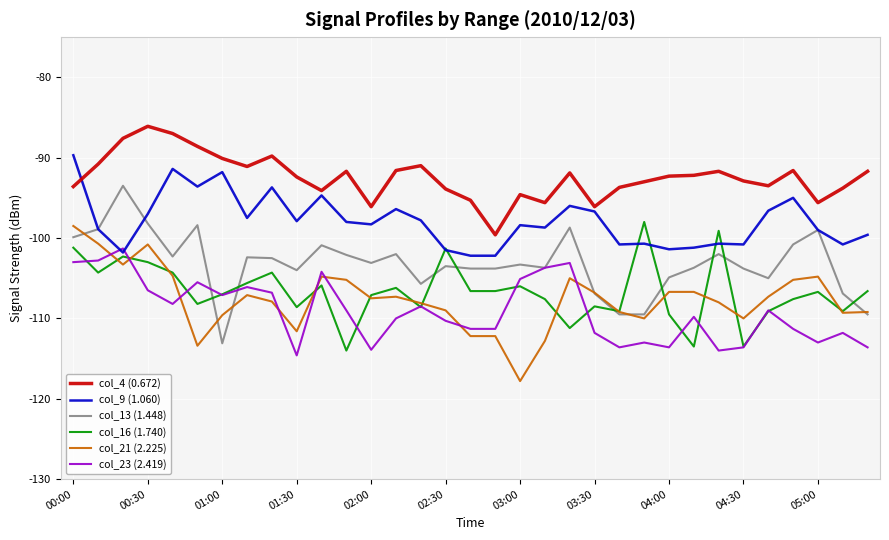

What is the maximum value shown in the chart?

-86.1